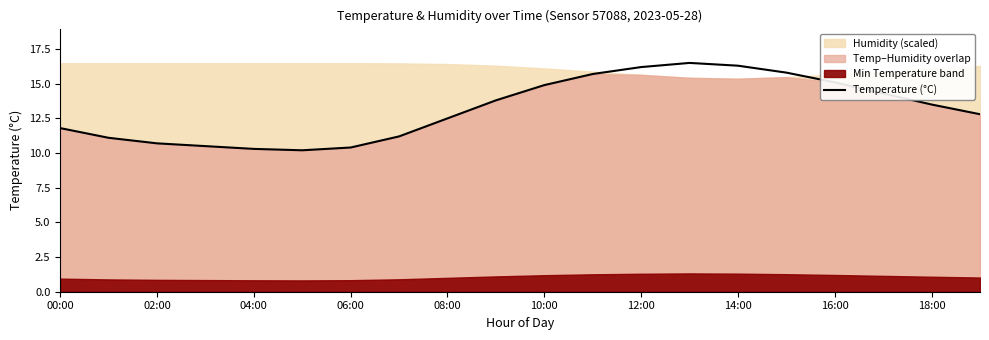

How many data points are less than 13?

10